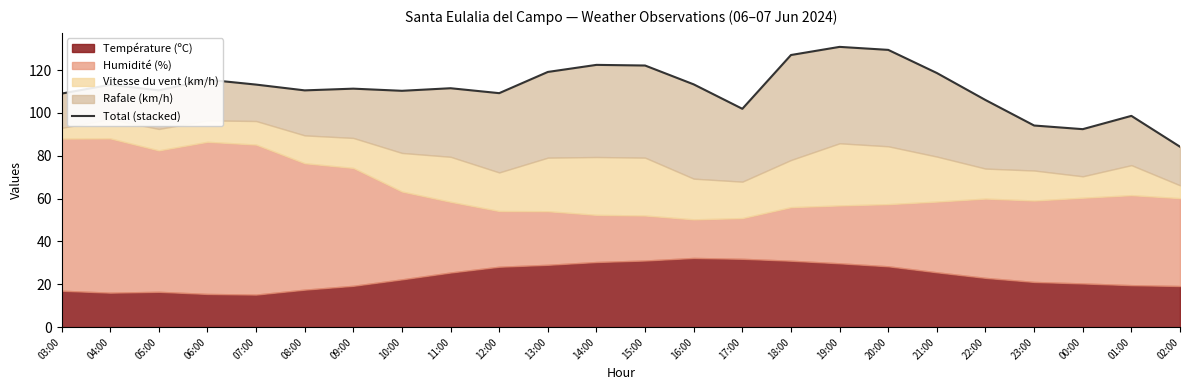

How many interior local peaks (higher than both neighbors) does the data have?

7